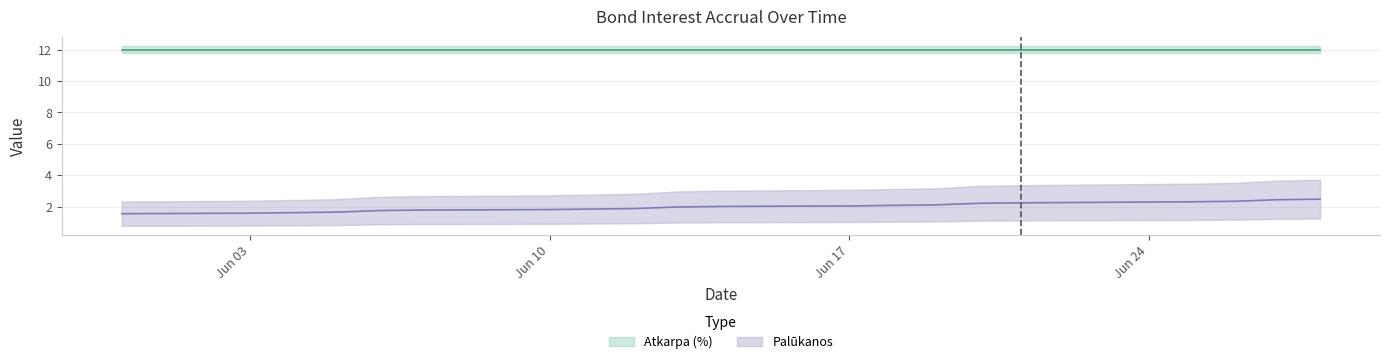

The chart shows a value of 2.8 at 2024-06-25. True or false?

False